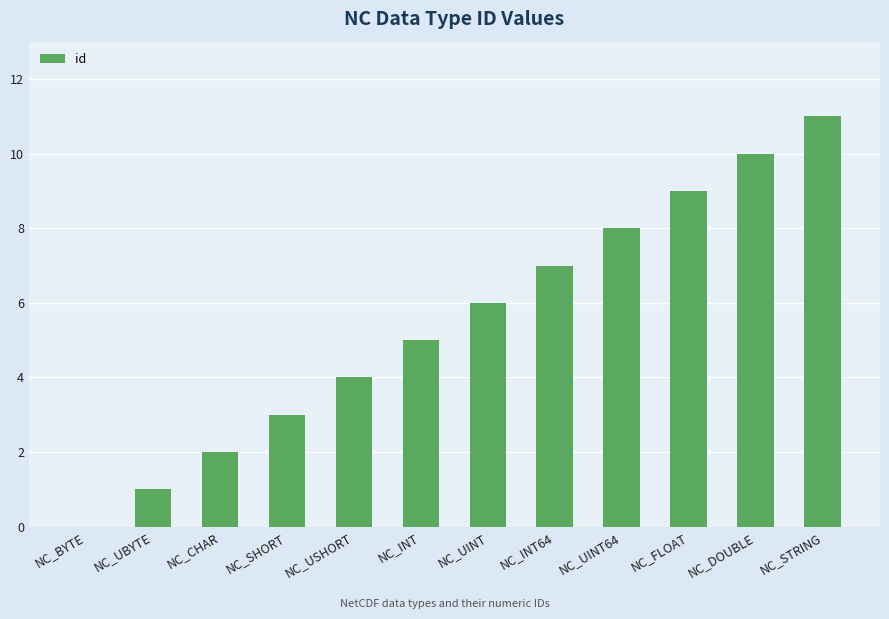

What is the average value?

6